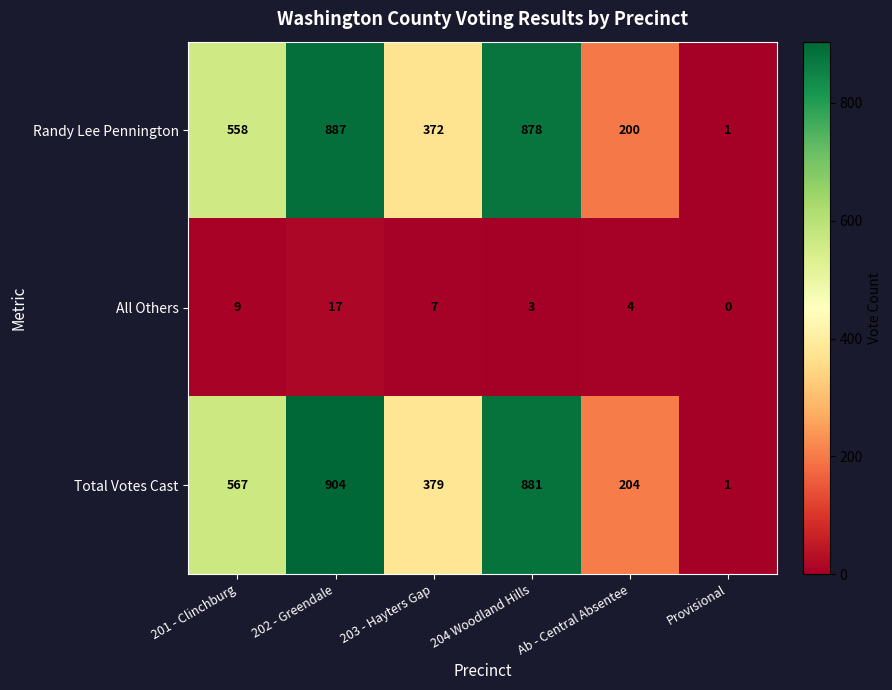

At how many categories does at least one series exceed 504?

3